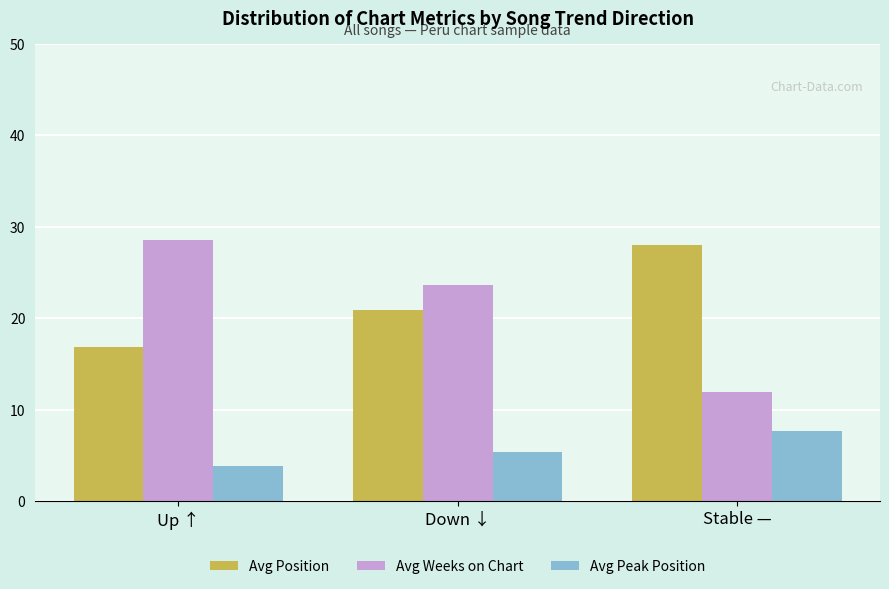

True or false: Avg Peak Position has a value of 12.3 at Stable —.

False